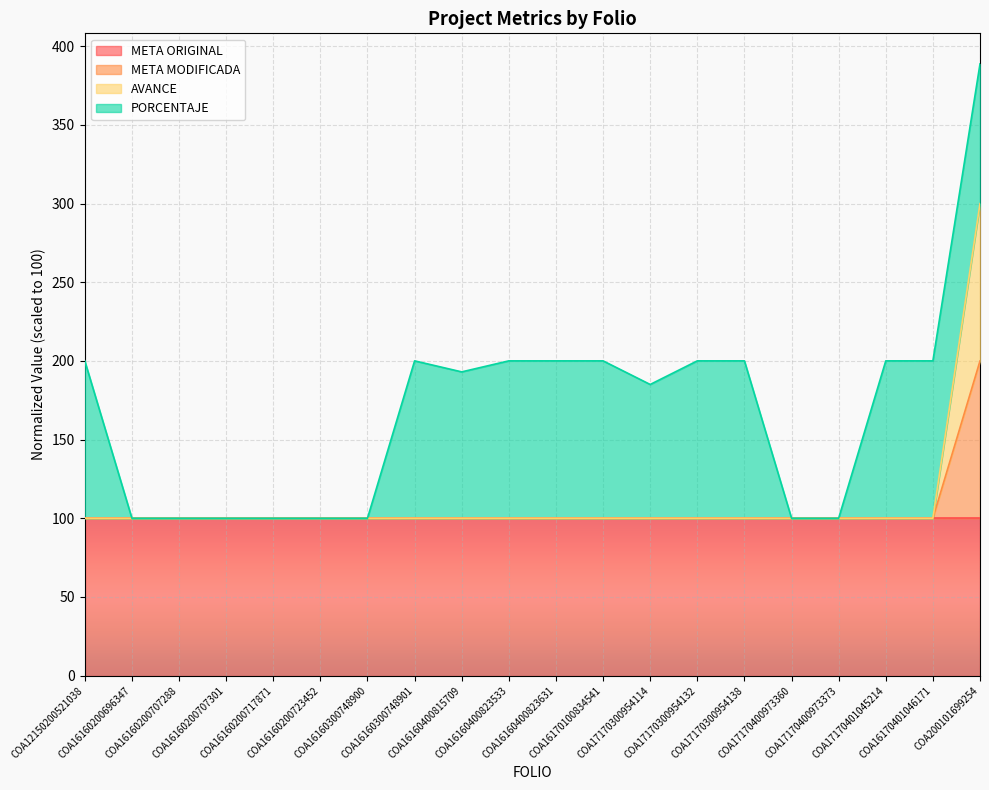

What is the average value of the AVANCE series?

110.0